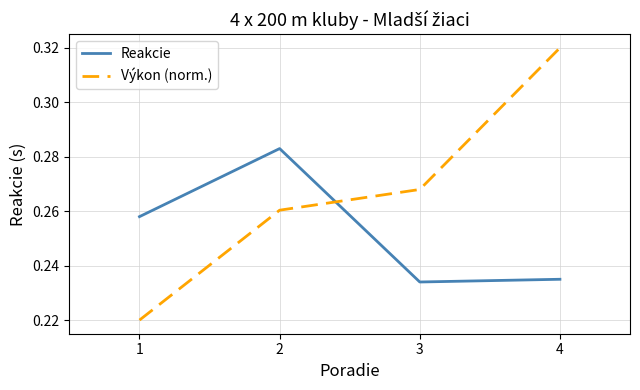

At which label does Reakcie reach its minimum?

3